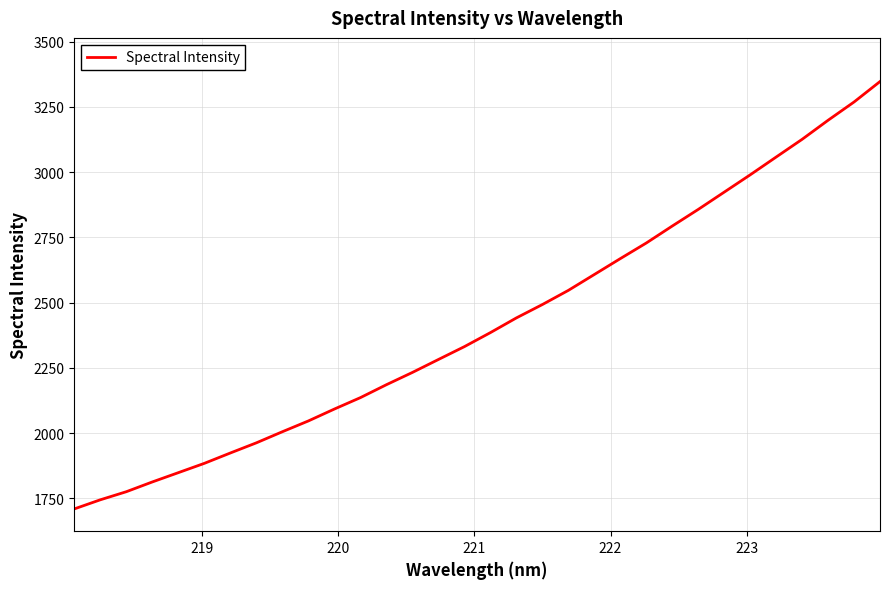

How many series are shown in this chart?

1